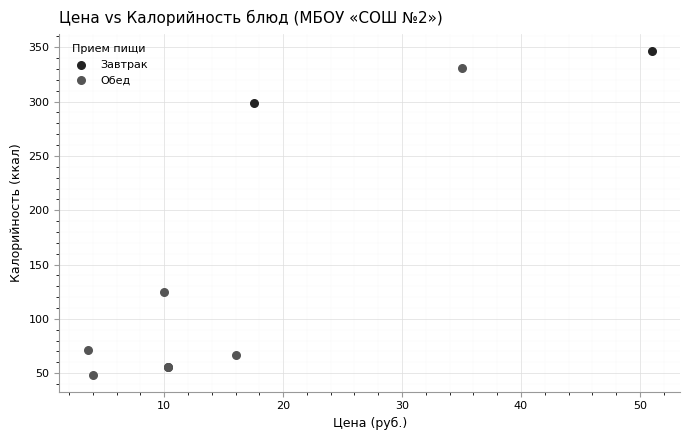

Which series contains the lowest Y value?

Обед